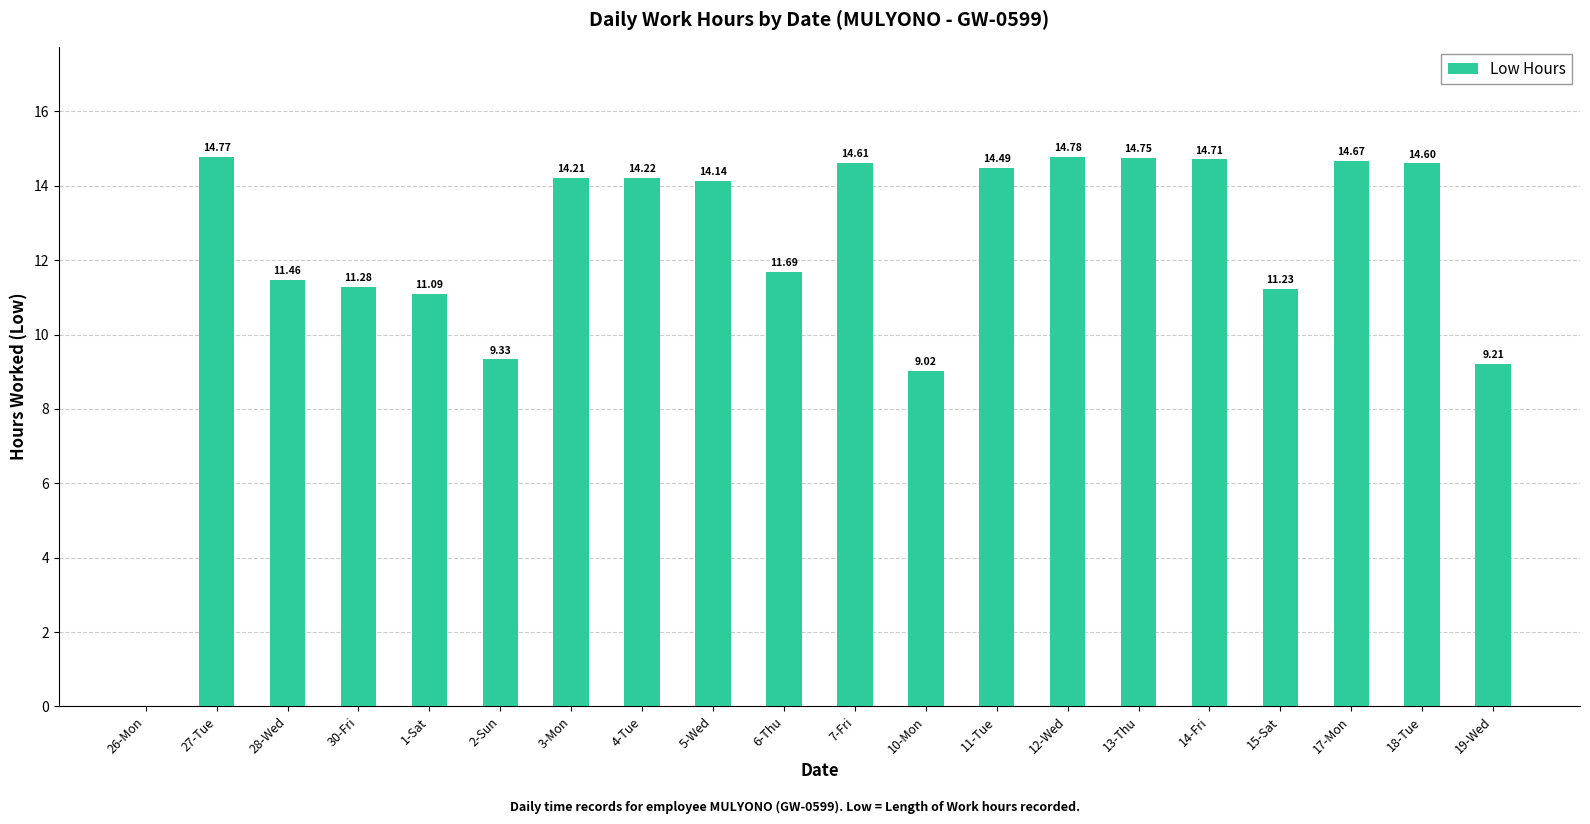

What is the sum of all values?

244.3